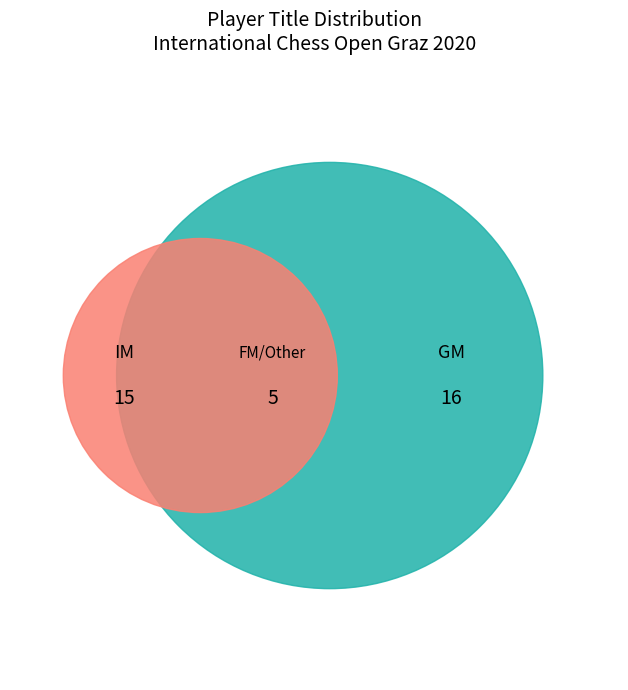

What is the ratio of the value at GM to the value at IM?

1.1